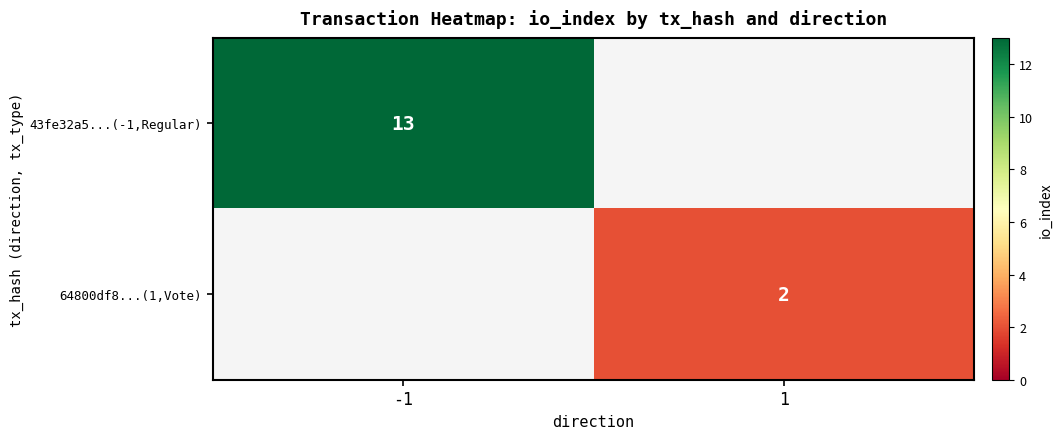

Is the value of 43fe32a5...(-1,Regular) at -1 greater than the value of 64800df8...(1,Vote) at 1?

Yes